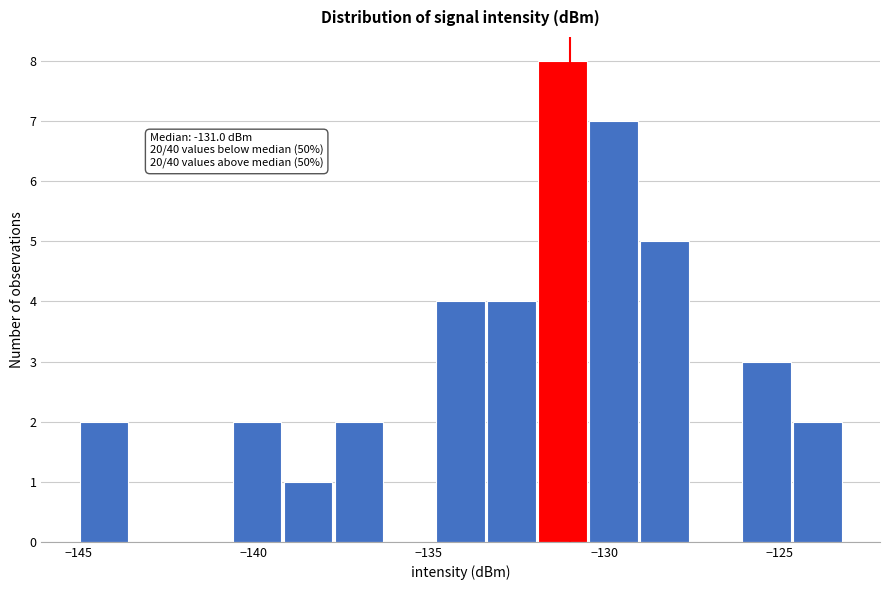

Around what value on the x-axis is the tallest bar? Give the approximate position of its centre, as read against the axis.

-131.0